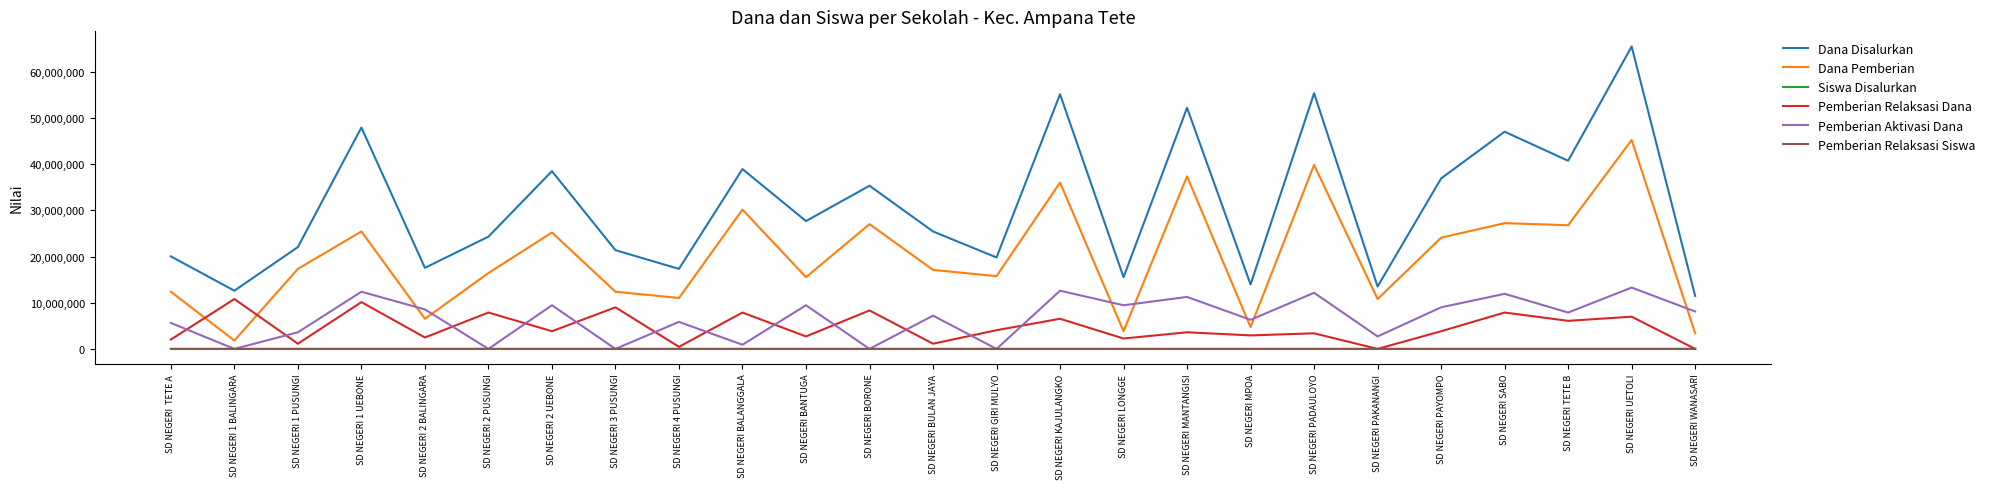

Between SD NEGERI LONGGE and SD NEGERI SABO, which series saw the biggest shift?

Dana Disalurkan